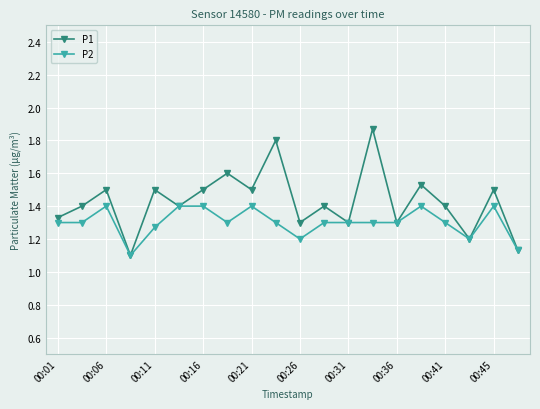

Is this an area chart (filled region under the line)?

No